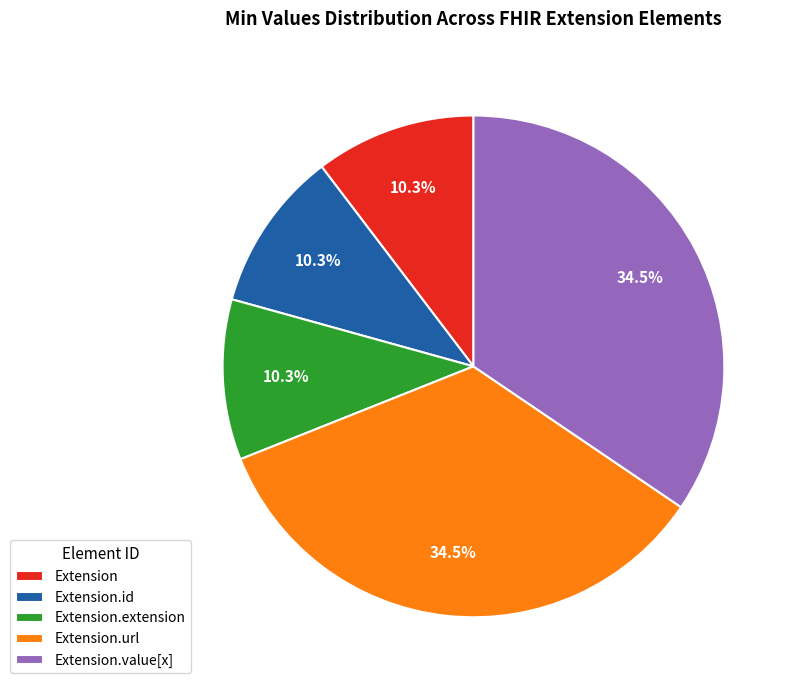

Approximately how many times larger is the value at Extension.url compared to Extension.value[x]?

1.0